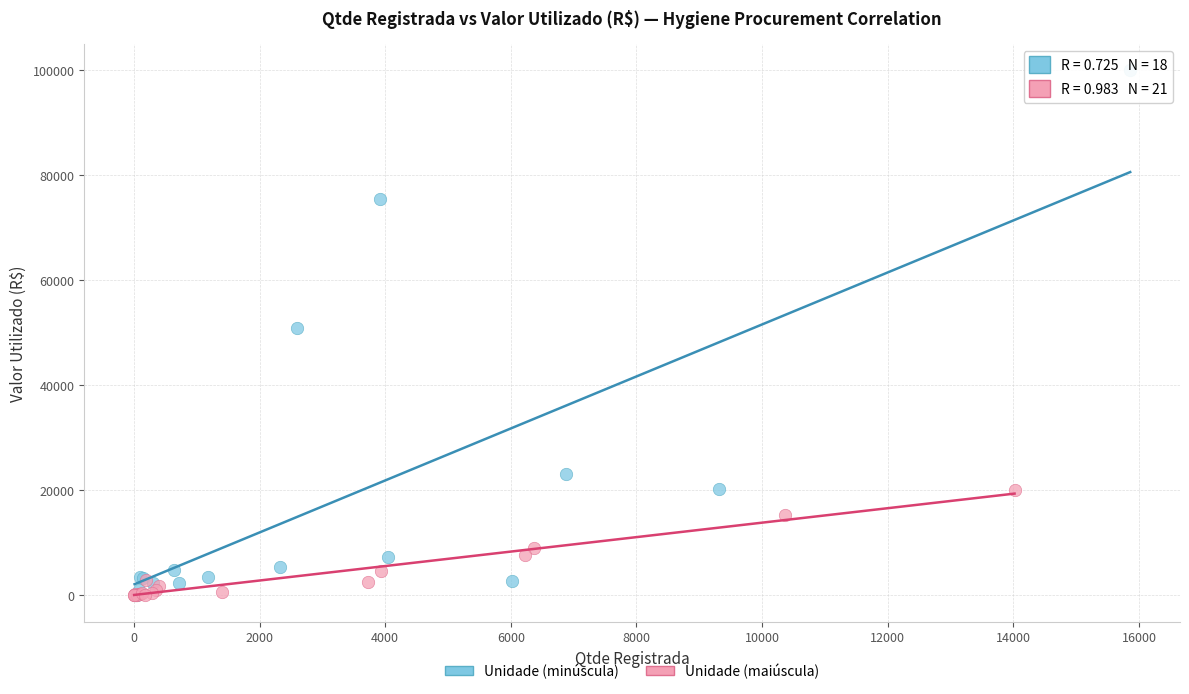

Which series contains the highest Y value?

Unidade (minúscula)